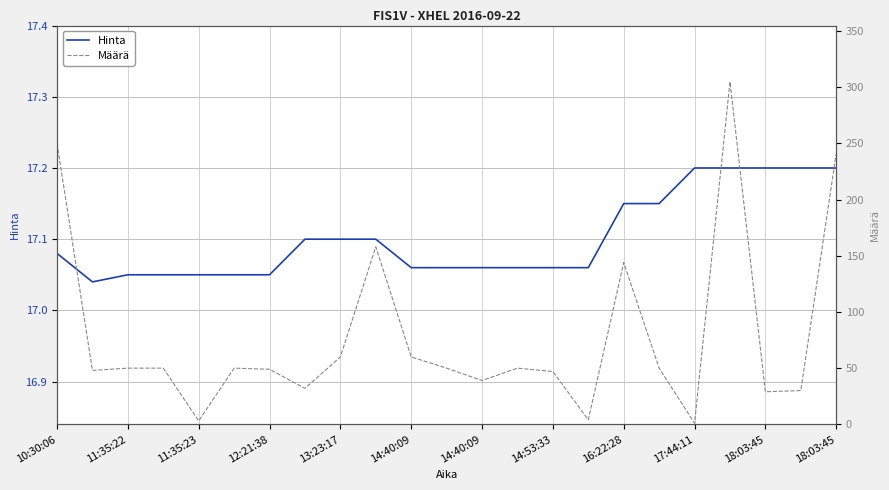

At how many categories does at least one series exceed 1?

23